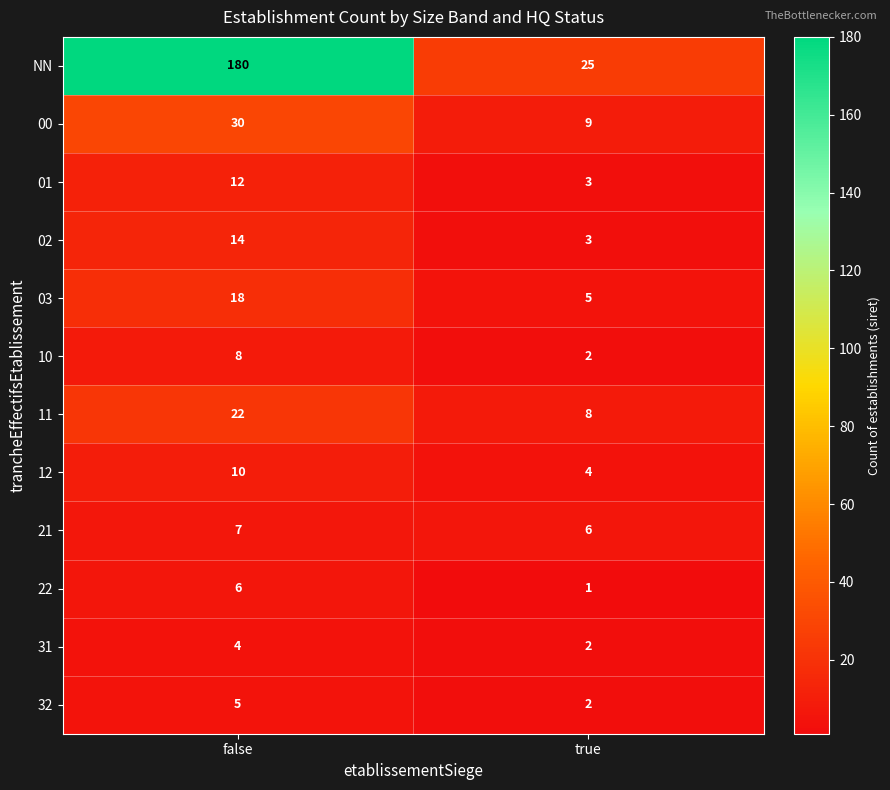

The 21 series shows 12 at false. True or false?

False